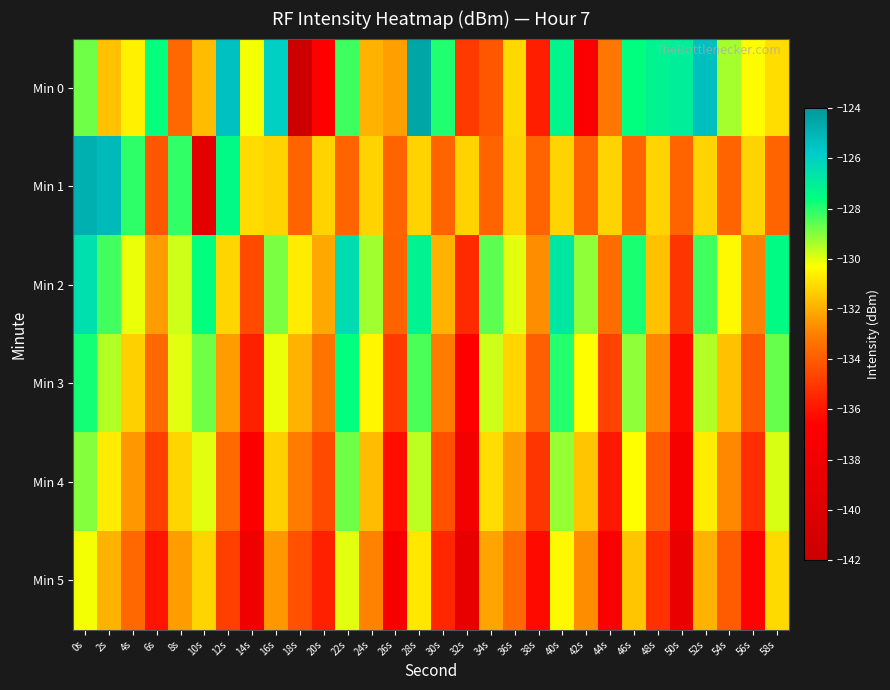

Reading left to right, extract all data points from this chart.

Min 0: 0s=-128.8	2s=-131.6	4s=-130.6	6s=-127.6	8s=-133.6	10s=-131.7	12s=-125.4	14s=-130.2	16s=-126.0	18s=-141.9	20s=-136.7	22s=-128.3	24s=-131.9	26s=-132.3	28s=-124.5	30s=-128.0	32s=-135.0	34s=-134.2	36s=-131.1	38s=-135.7	40s=-127.3	42s=-137.0	44s=-133.2	46s=-127.6	48s=-127.2	50s=-127.0	52s=-125.4	54s=-129.4	56s=-130.4	58s=-131.0
Min 1: 0s=-124.8	2s=-125.2	4s=-128.1	6s=-134.1	8s=-128.1	10s=-139.5	12s=-127.5	14s=-131.0	16s=-131.2	18s=-133.7	20s=-131.2	22s=-133.7	24s=-131.2	26s=-133.7	28s=-131.2	30s=-133.7	32s=-131.2	34s=-133.7	36s=-131.2	38s=-133.7	40s=-131.2	42s=-133.7	44s=-131.2	46s=-133.7	48s=-131.2	50s=-133.7	52s=-131.2	54s=-133.7	56s=-131.2	58s=-133.7
Min 2: 0s=-126.5	2s=-128.3	4s=-130.1	6s=-132.4	8s=-129.8	10s=-127.6	12s=-131.2	14s=-134.5	16s=-128.9	18s=-130.7	20s=-132.1	22s=-126.4	24s=-129.3	26s=-133.8	28s=-127.2	30s=-131.9	32s=-135.4	34s=-128.6	36s=-130.0	38s=-132.7	40s=-126.8	42s=-129.1	44s=-133.5	46s=-127.9	48s=-131.6	50s=-135.1	52s=-128.3	54s=-130.4	56s=-132.9	58s=-127.5
Min 3: 0s=-127.8	2s=-129.5	4s=-131.3	6s=-133.6	8s=-130.0	10s=-128.8	12s=-132.4	14s=-135.7	16s=-130.1	18s=-131.9	20s=-133.3	22s=-127.6	24s=-130.5	26s=-135.0	28s=-128.4	30s=-133.1	32s=-136.6	34s=-129.8	36s=-131.2	38s=-133.9	40s=-128.0	42s=-130.3	44s=-134.7	46s=-129.1	48s=-132.8	50s=-136.3	52s=-129.5	54s=-131.6	56s=-134.1	58s=-128.7
Min 4: 0s=-129.0	2s=-130.7	4s=-132.5	6s=-134.8	8s=-131.2	10s=-130.0	12s=-133.6	14s=-136.9	16s=-131.3	18s=-133.1	20s=-134.5	22s=-128.8	24s=-131.7	26s=-136.2	28s=-129.6	30s=-134.3	32s=-137.8	34s=-131.0	36s=-132.4	38s=-135.1	40s=-129.2	42s=-131.5	44s=-135.9	46s=-130.3	48s=-134.0	50s=-137.5	52s=-130.7	54s=-132.8	56s=-135.3	58s=-129.9
Min 5: 0s=-130.2	2s=-131.9	4s=-133.7	6s=-136.0	8s=-132.4	10s=-131.2	12s=-134.8	14s=-138.1	16s=-132.5	18s=-134.3	20s=-135.7	22s=-130.0	24s=-132.9	26s=-137.4	28s=-130.8	30s=-135.5	32s=-139.0	34s=-132.2	36s=-133.6	38s=-136.3	40s=-130.4	42s=-132.7	44s=-137.1	46s=-131.5	48s=-135.2	50s=-138.7	52s=-131.9	54s=-134.0	56s=-136.5	58s=-131.1